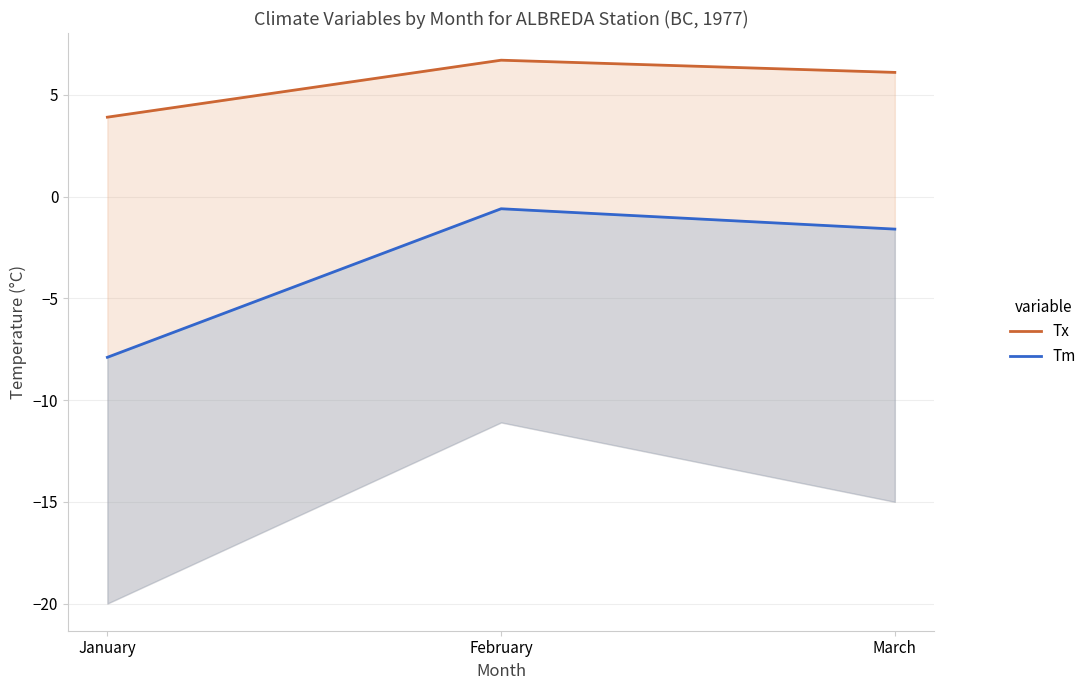

At which category is the sum across all series the highest?

February